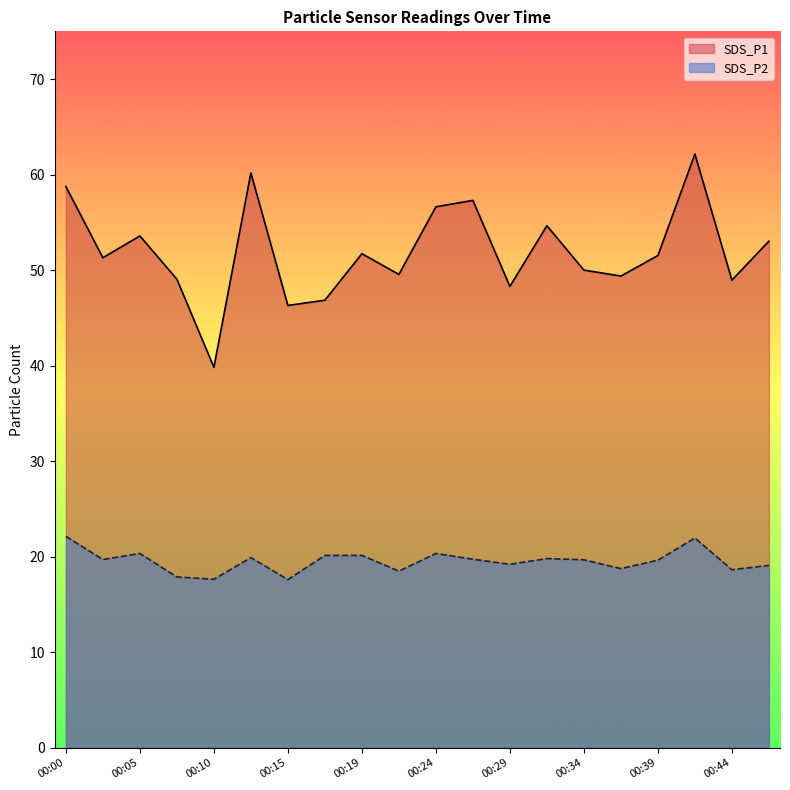

How many interior local peaks does the SDS_P1 series have?

6